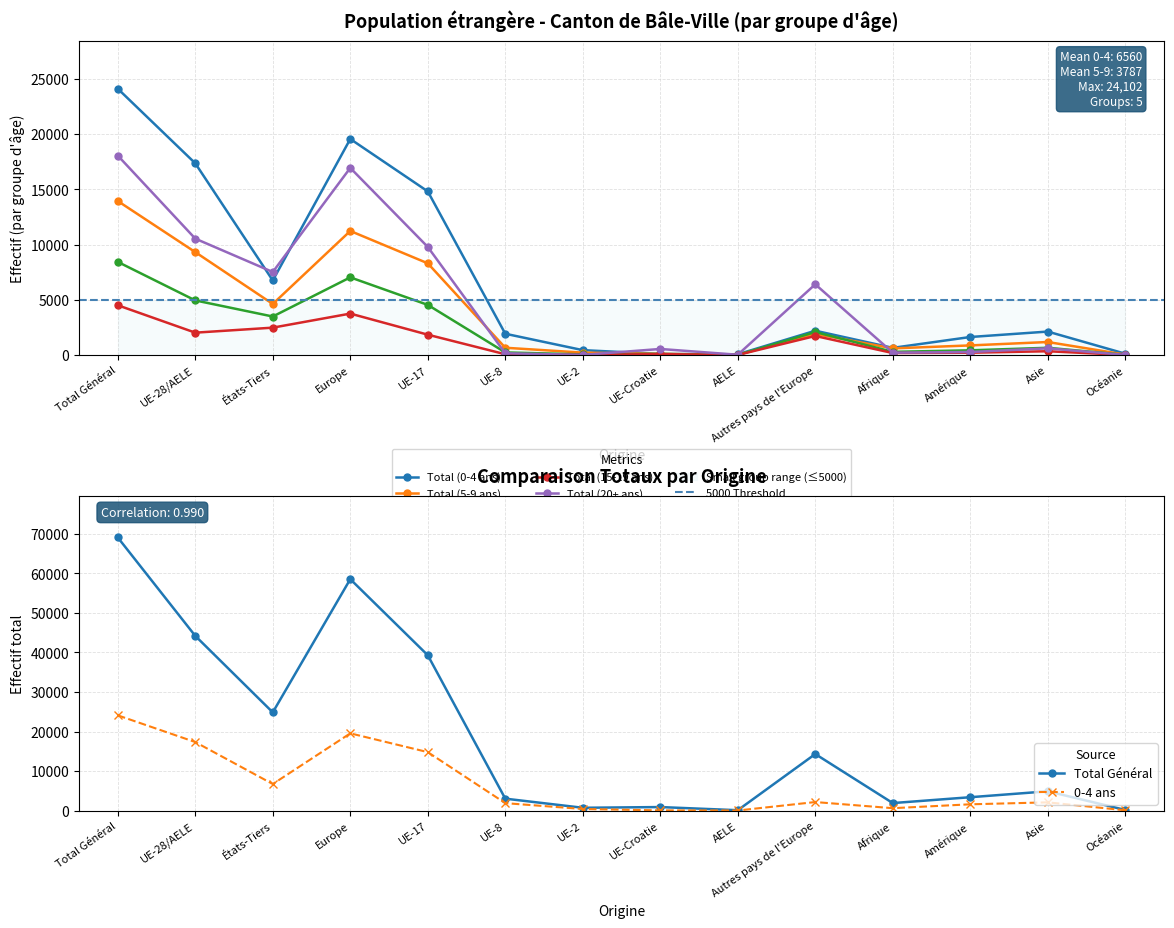

Reading right to left, extract all data points from this chart.

Total (0-4 ans): 122	2125	1634	652	2202	69	99	445	1928	14810	19553	6751	17351	24102
Total (5-9 ans): 40	1180	873	603	1914	23	109	220	661	8302	11229	4623	9315	13938
Total (10-14 ans): 19	658	429	290	2087	10	92	63	239	4540	7031	3487	4944	8431
Total (15-19 ans): 10	345	211	184	1726	10	86	14	72	1844	3752	2480	2026	4506
Total (20+ ans): 11	609	276	215	6401	28	551	14	159	9783	16936	7514	10535	18049
Total Général: 202	4917	3423	1944	14330	140	937	756	3059	39279	58501	24855	44171	69026